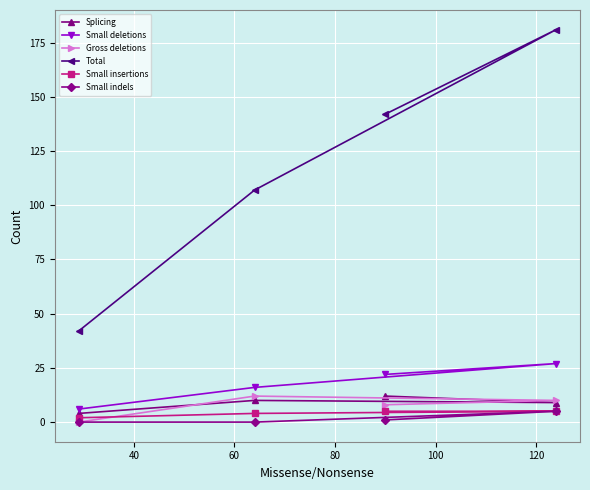

At how many categories does at least one series exceed 157?

1